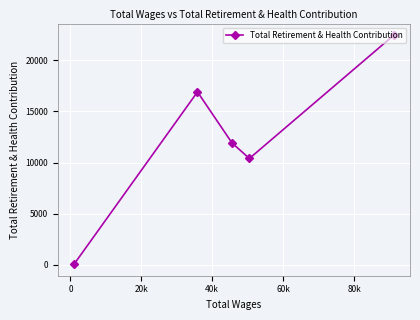

What is the difference between the maximum and second lowest values?

12066